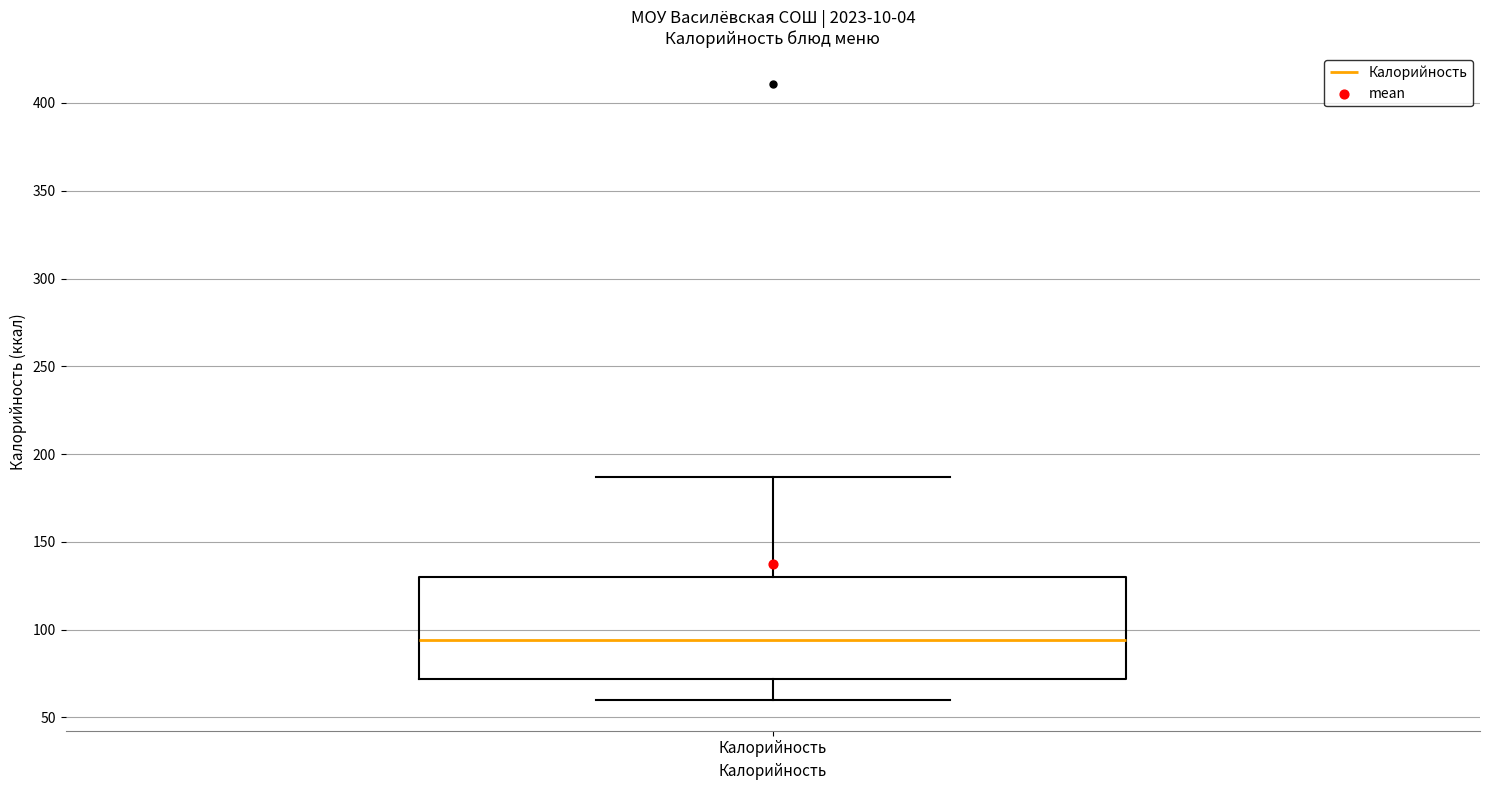

Transcribe this box plot: give where the median line is, the range the box spans, and where the two whiskers end, as read against the y-axis. The values are not printed on the chart, so give them approximately, as read against the axis.

median 95, box 70 to 130, whiskers 60 to 185